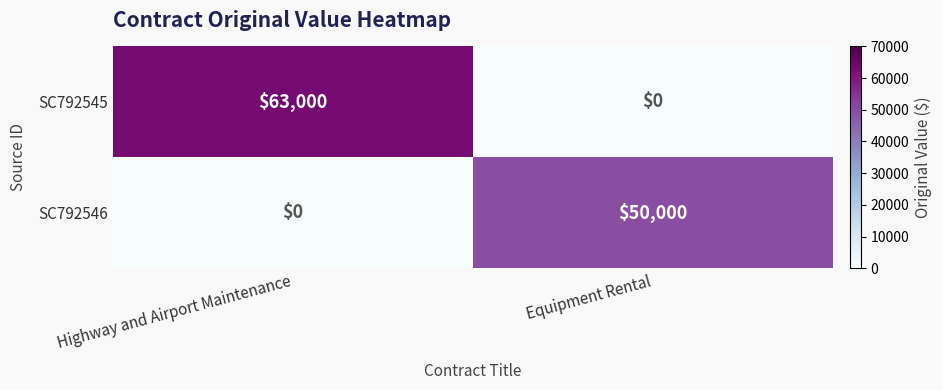

At how many categories does at least one series exceed 38781?

2